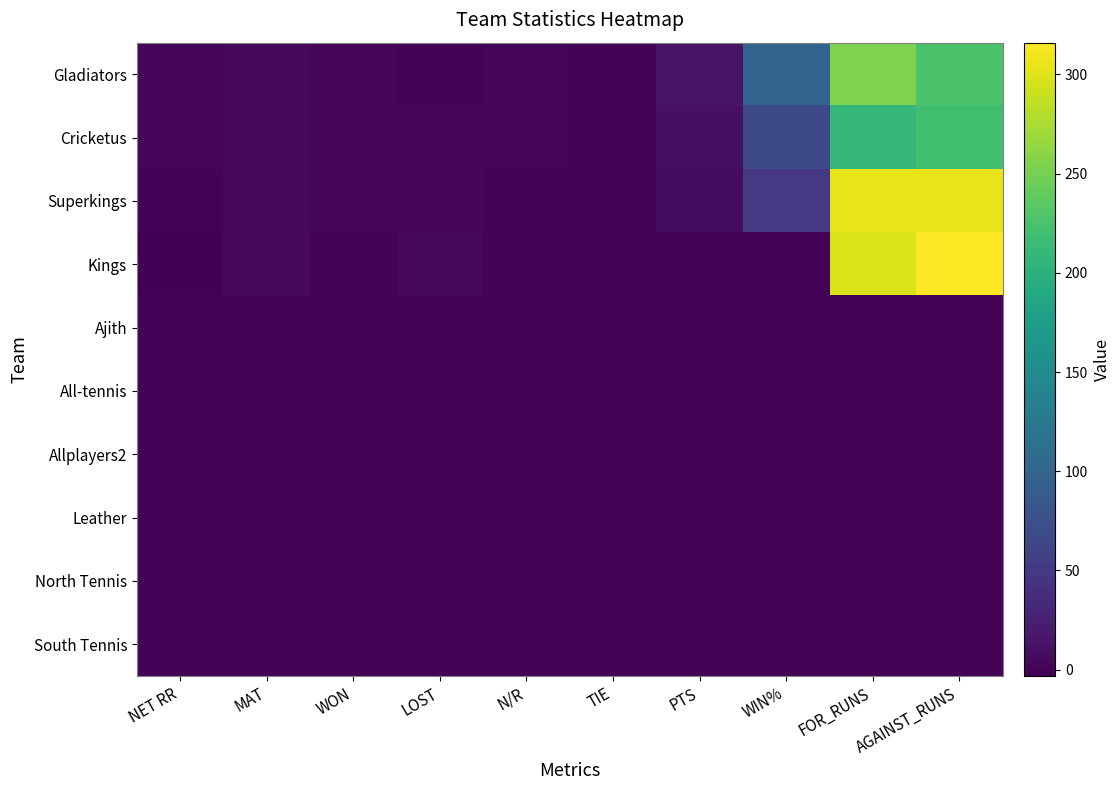

What is the greatest value displayed?

316.0